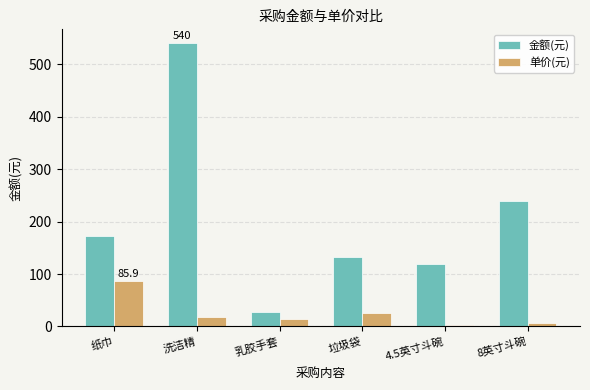

What is the label of the 2nd bar from the left?

洗洁精